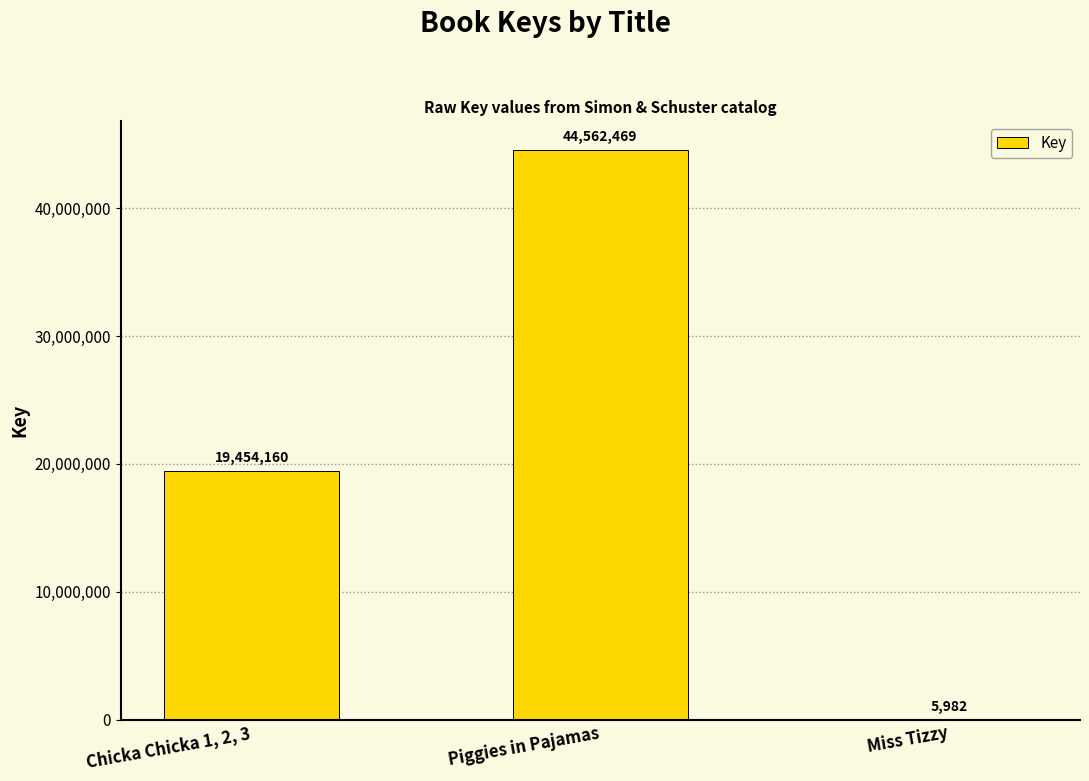

Which has a higher value, Piggies in Pajamas or Miss Tizzy?

Piggies in Pajamas